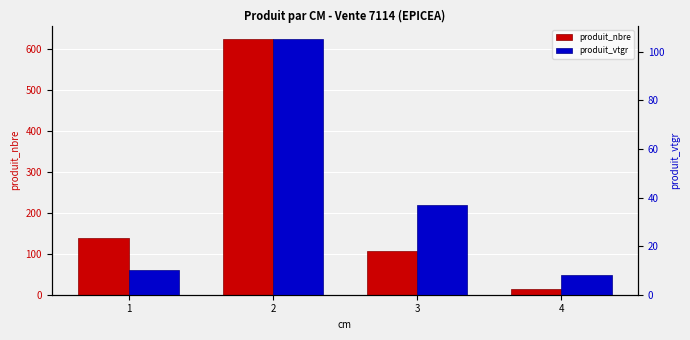

Reading left to right, list all the values displayed in this chart.

produit_nbre: 1=138.0	2=626.0	3=107.0	4=15.0
produit_vtgr: 1=10.2	2=105.5	3=36.8	4=8.0